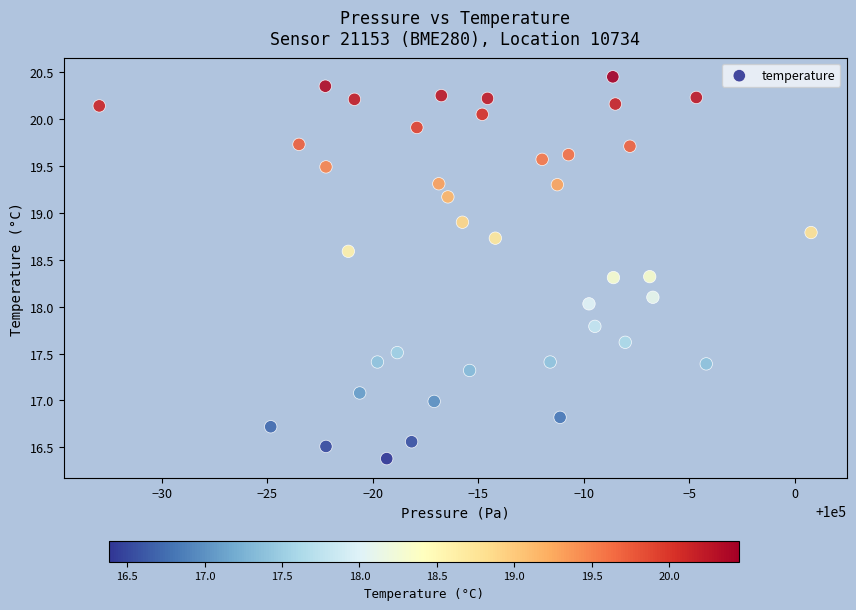

What is the range of Y values (max minus min)?

4.1